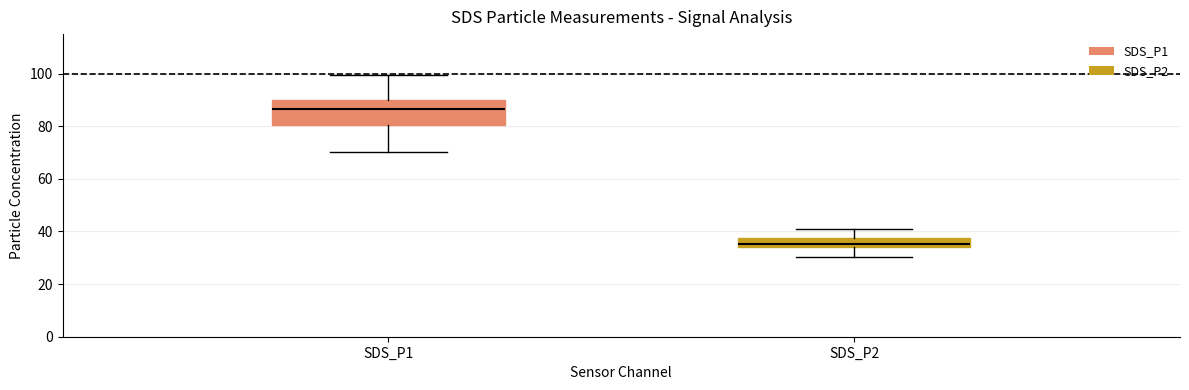

Which box is the tallest, from its lower edge to its upper edge?

SDS_P1